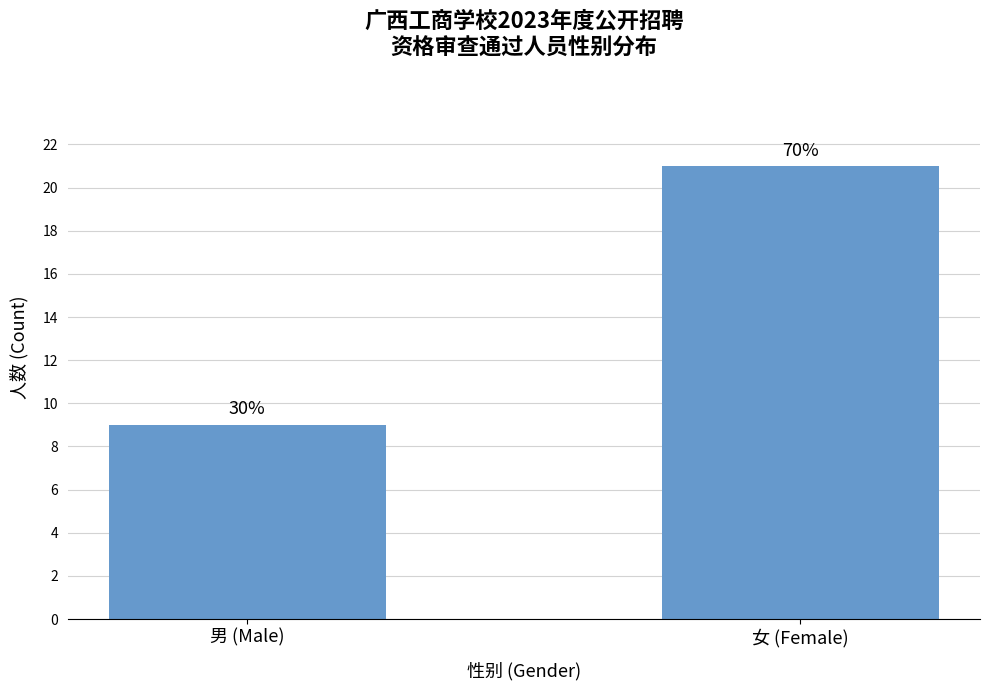

Where is the data nearest to the value 15?

男 (Male)